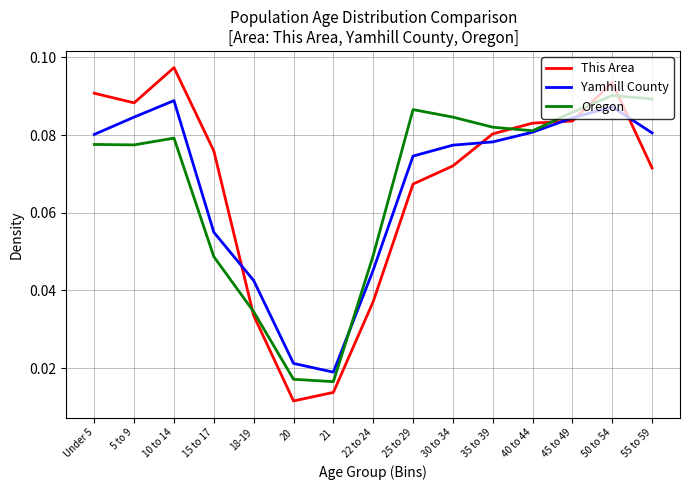

After their last crossing, which series has the higher values: Oregon or This Area?

Oregon